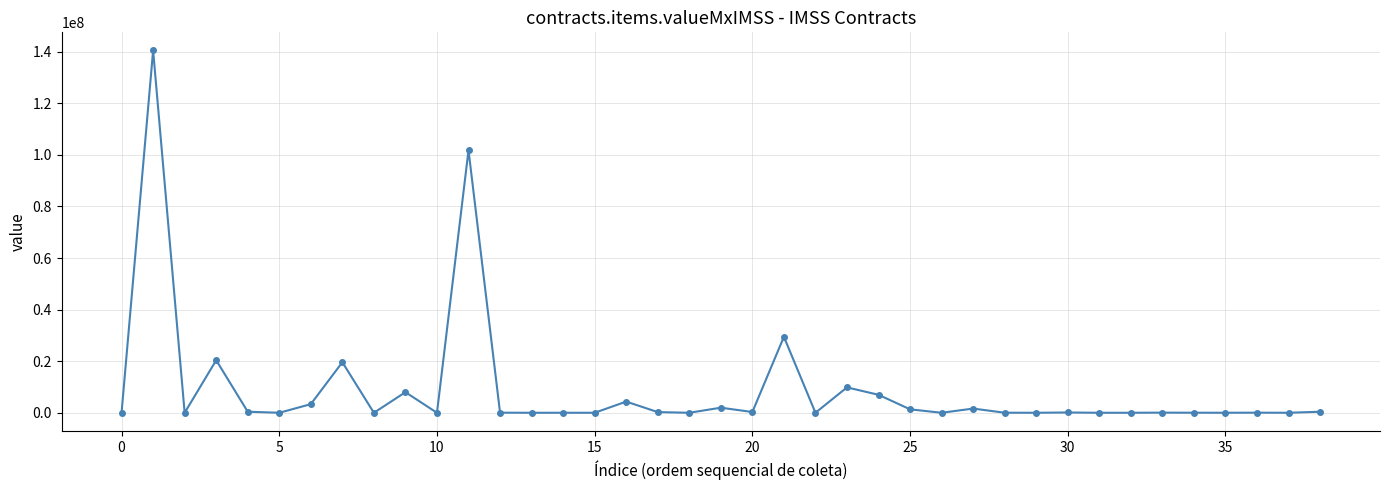

True or false: there are more than 2 points higher than both neighbors.

True